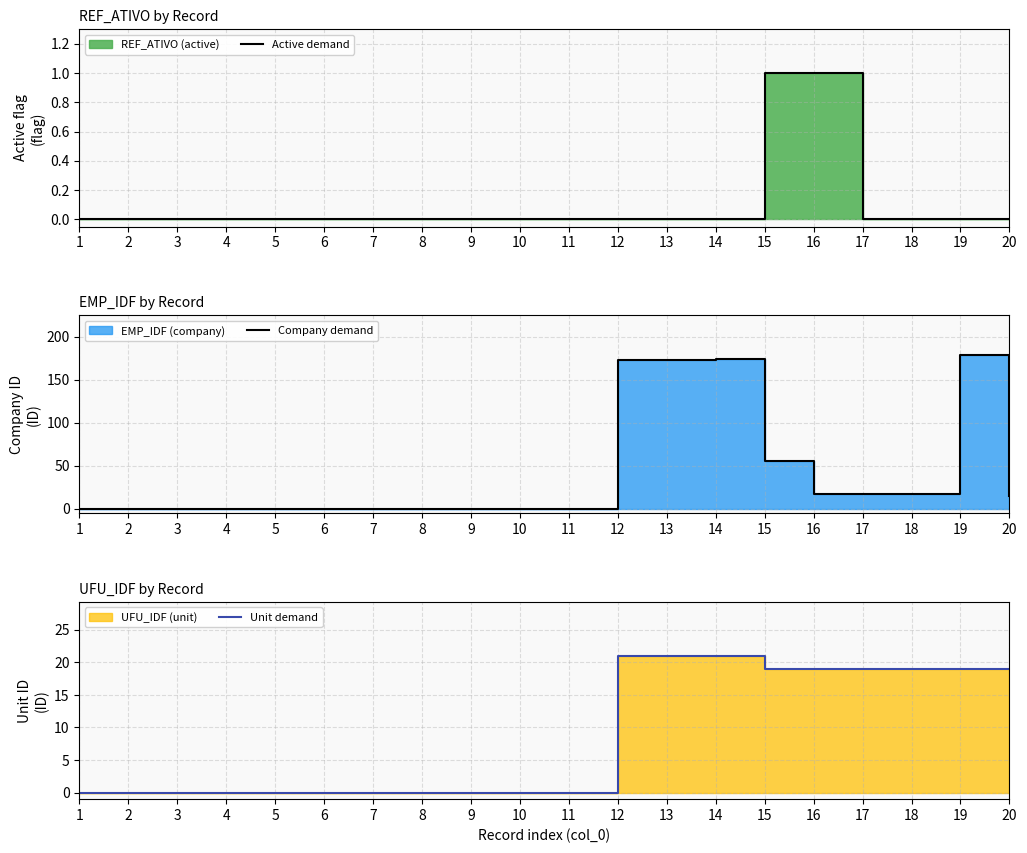

Rank the series at 13 from lowest to highest value.

Active demand, Unit demand, Company demand